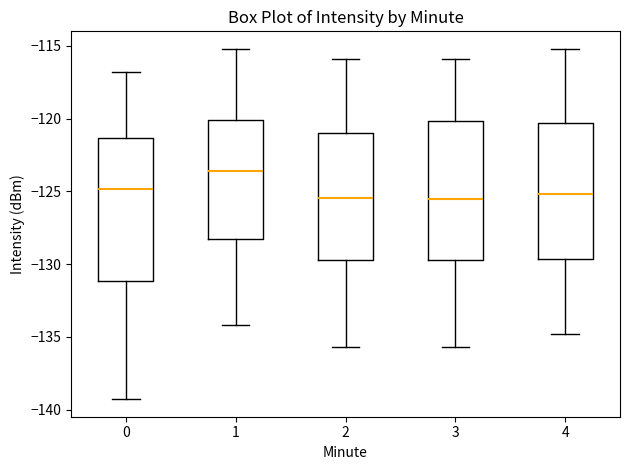

Where does the lower whisker of the box at x = 4 end on the y-axis? The values are not printed on the chart, so give them approximately, as read against the axis.

-135.0